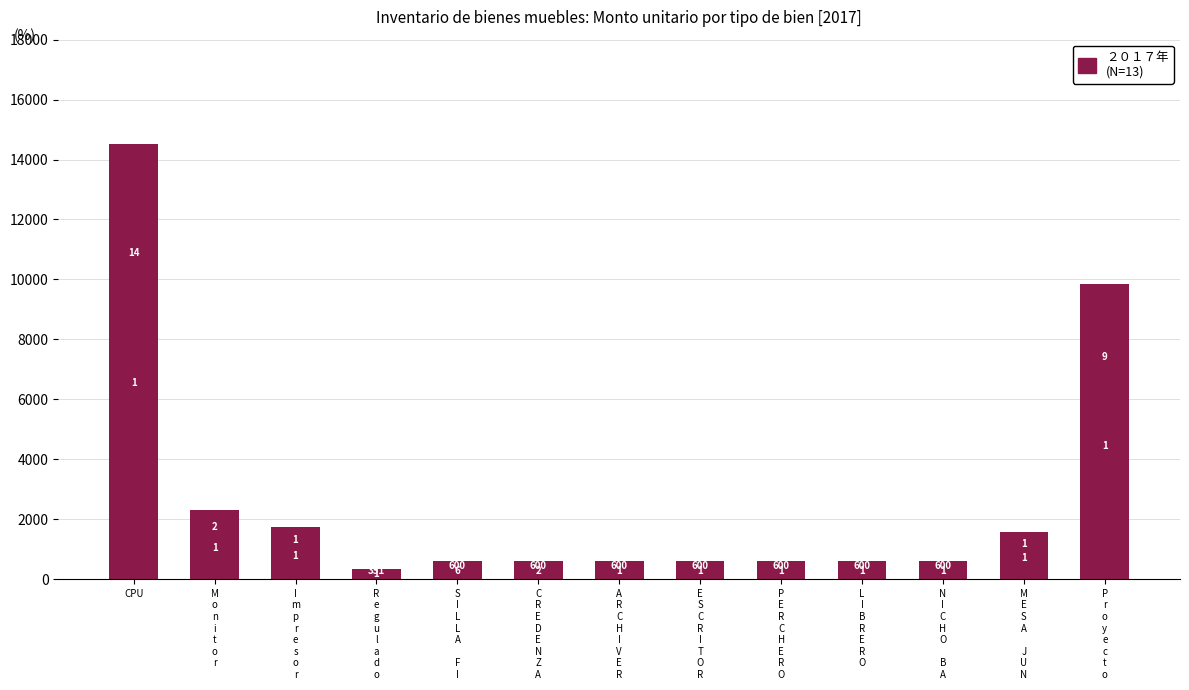

Are the bars horizontal?

No